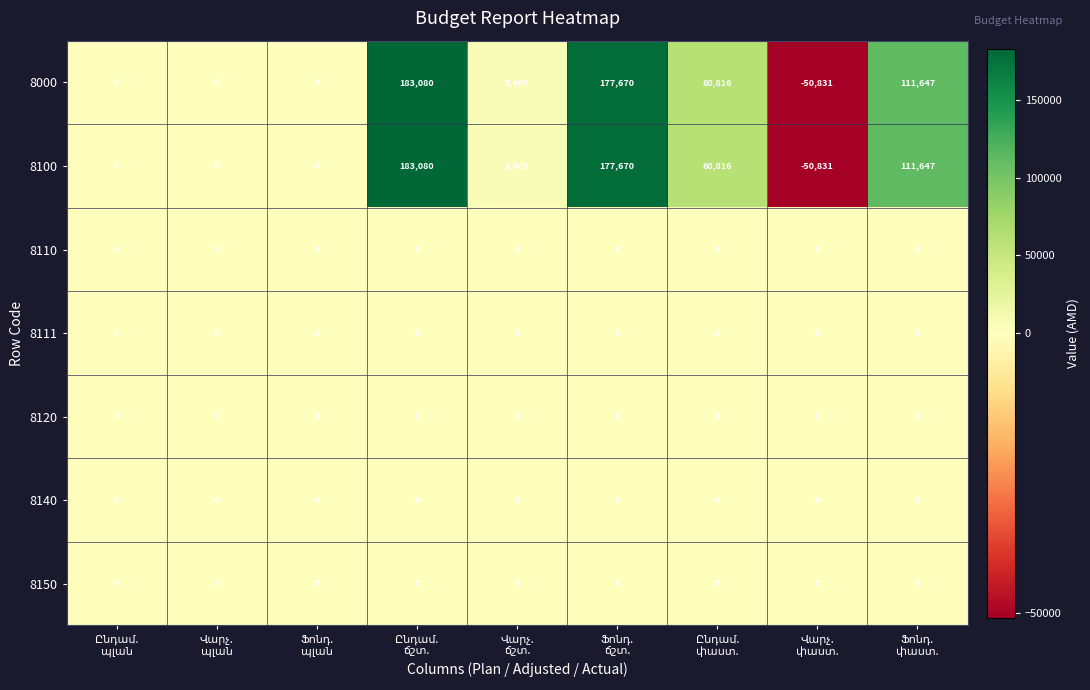

What is the greatest value displayed?

183080